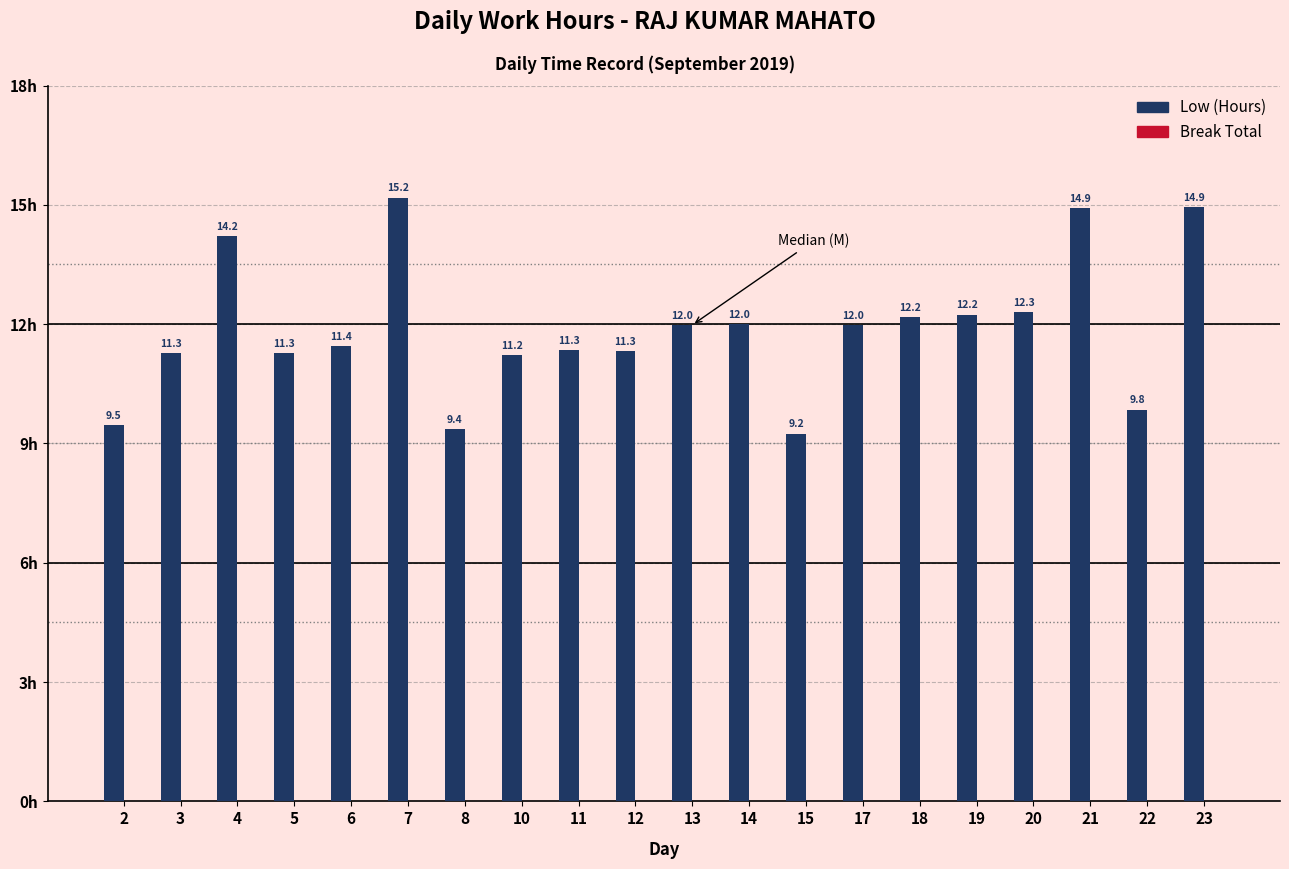

How many series are shown in this chart?

1